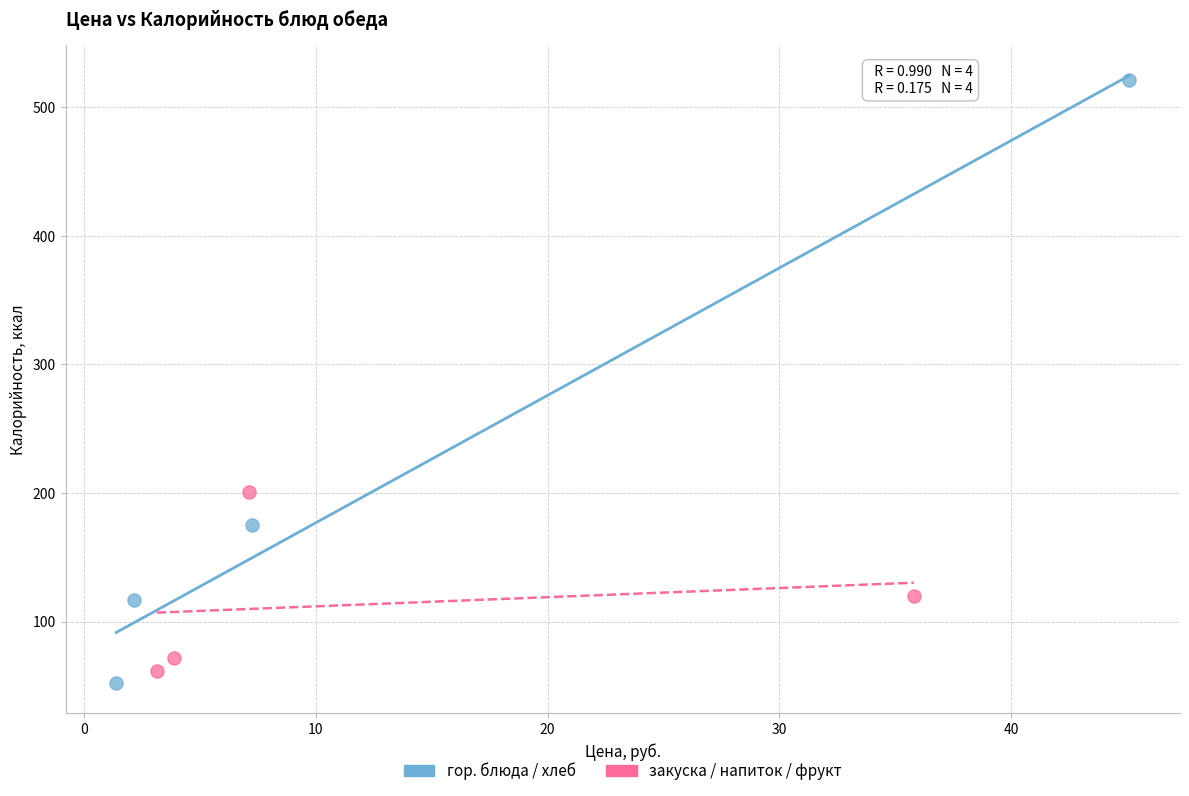

Which series reaches the maximum Y coordinate?

гор. блюда / хлеб